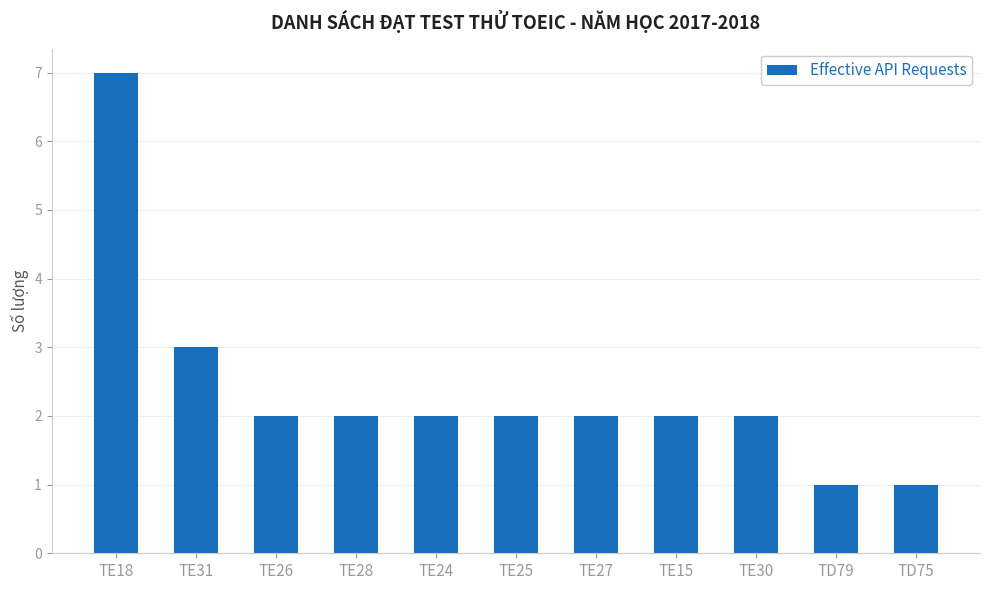

Reading left to right, what are all the values shown in this chart?

7	3	2	2	2	2	2	2	2	1	1